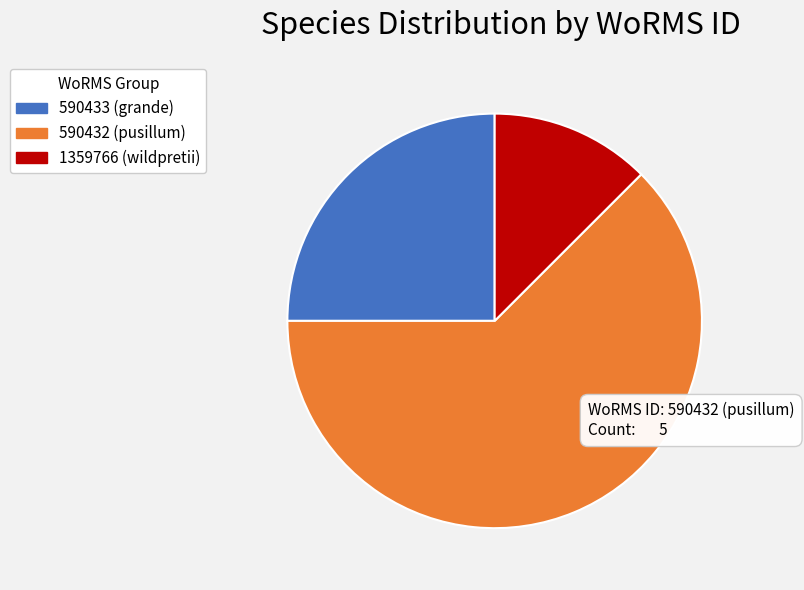

Which category accounts for the majority?

590432 (pusillum)